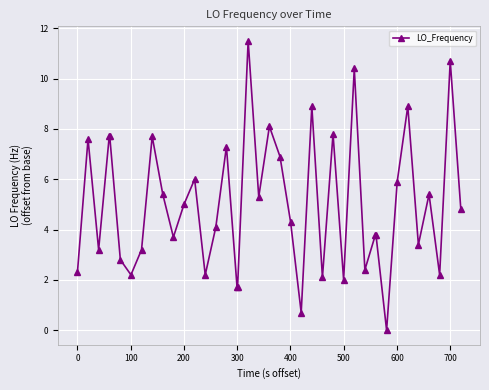

What is the greatest value displayed?

11.5